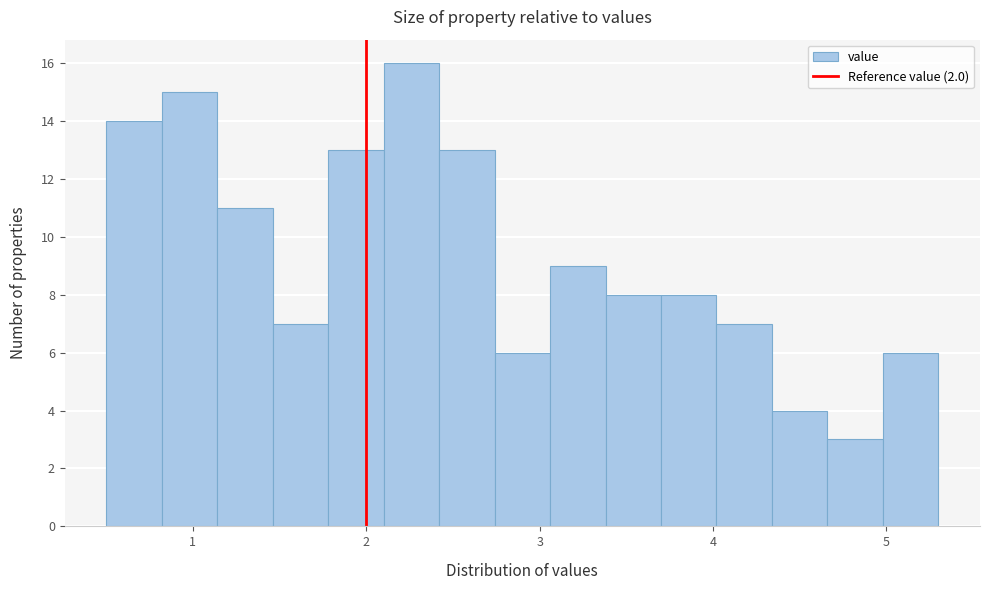

Read against the x-axis, roughly where is the centre of the tallest bar?

2.3